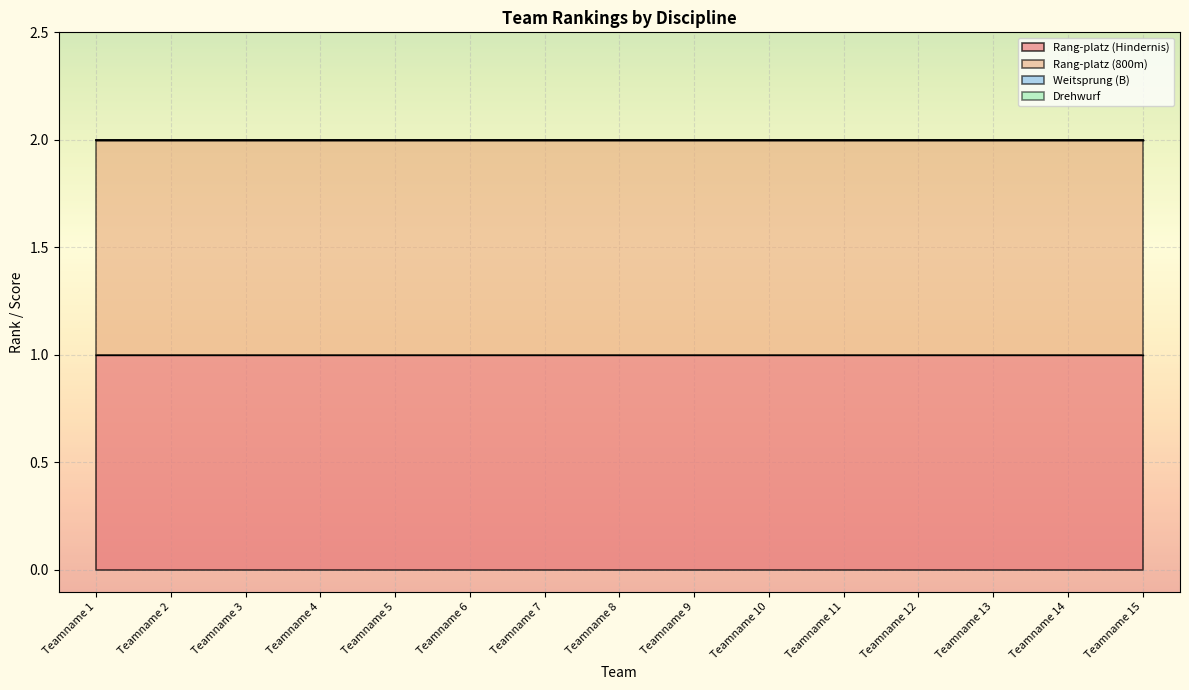

True or false: Weitsprung (B) and Rang-platz (Hindernis) cross at least once.

False